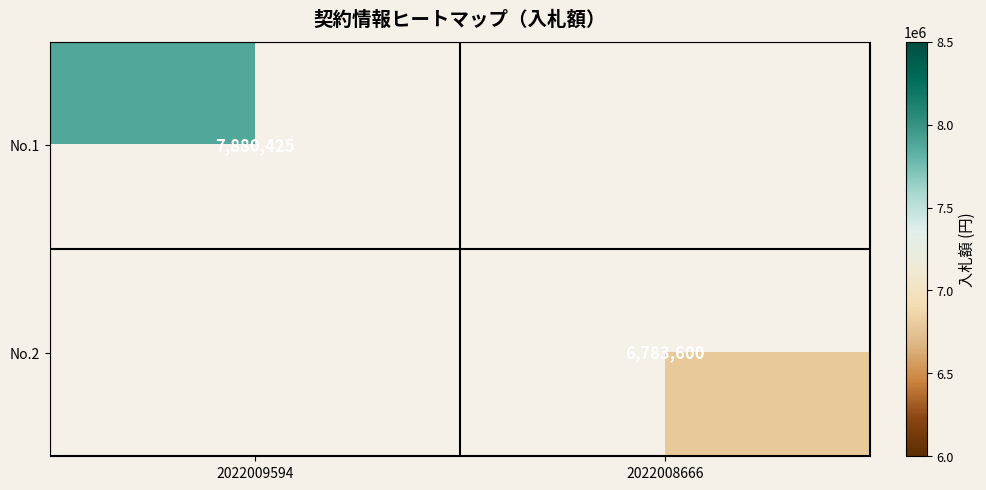

Is it true that No.1 equals 7880425 at 2022009594?

True